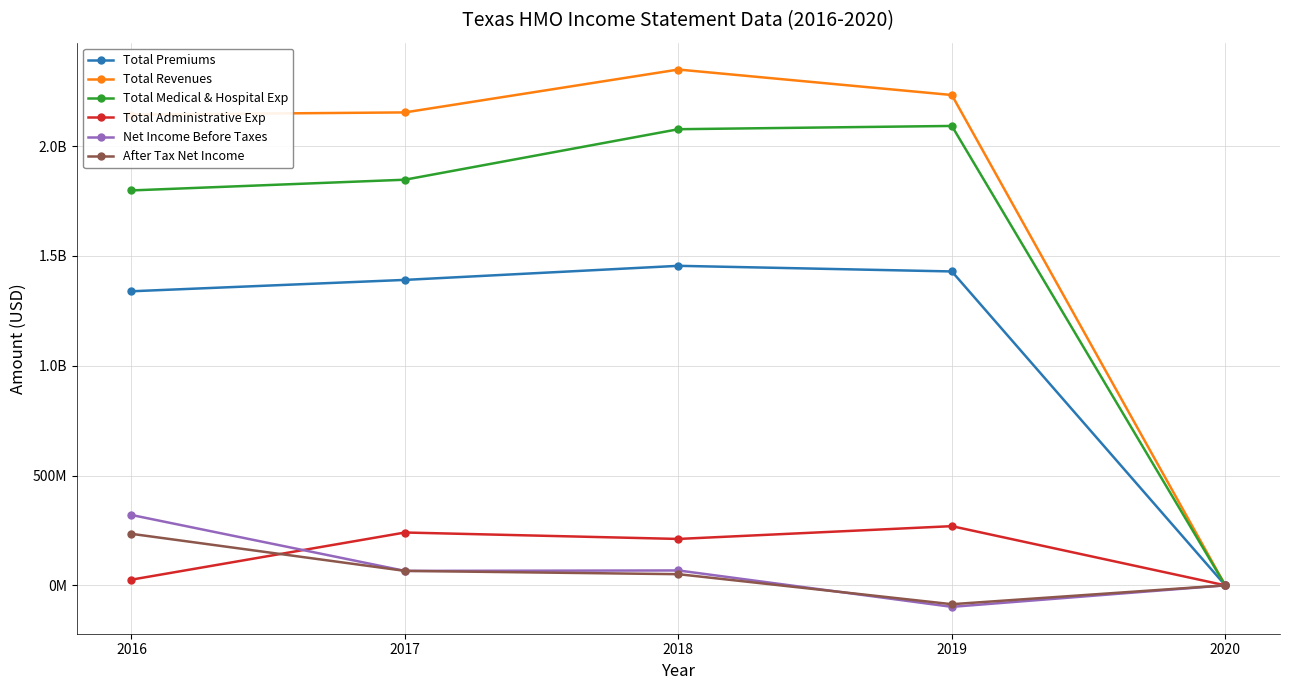

True or false: Total Administrative Exp and Total Revenues intersect in this chart.

False